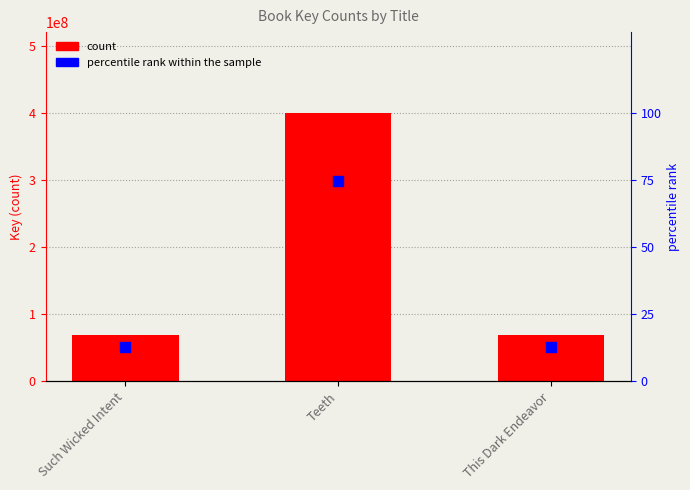

At how many categories does at least one series exceed 233868994?

1